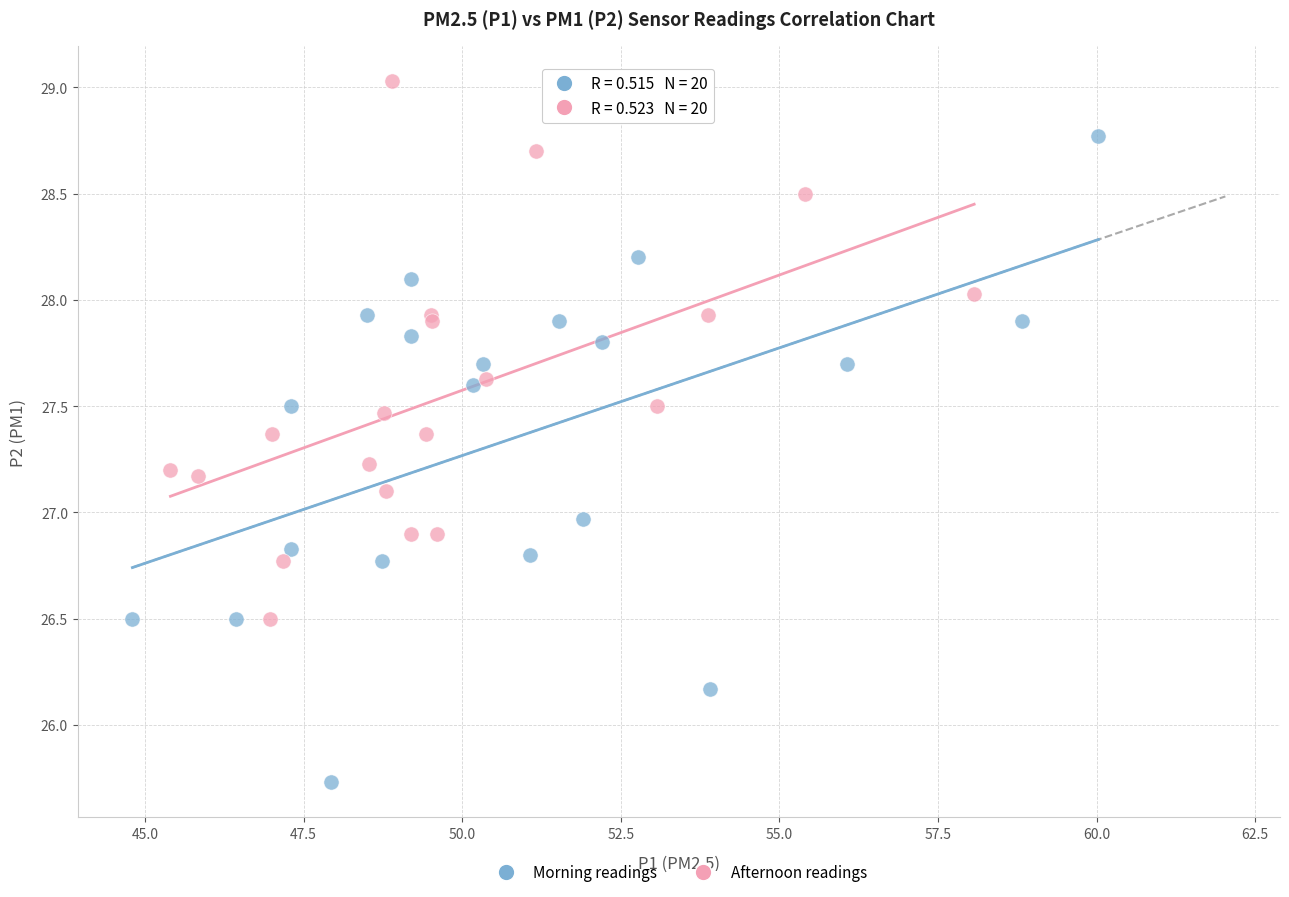

What are all the series names shown in the legend?

Morning readings, Afternoon readings